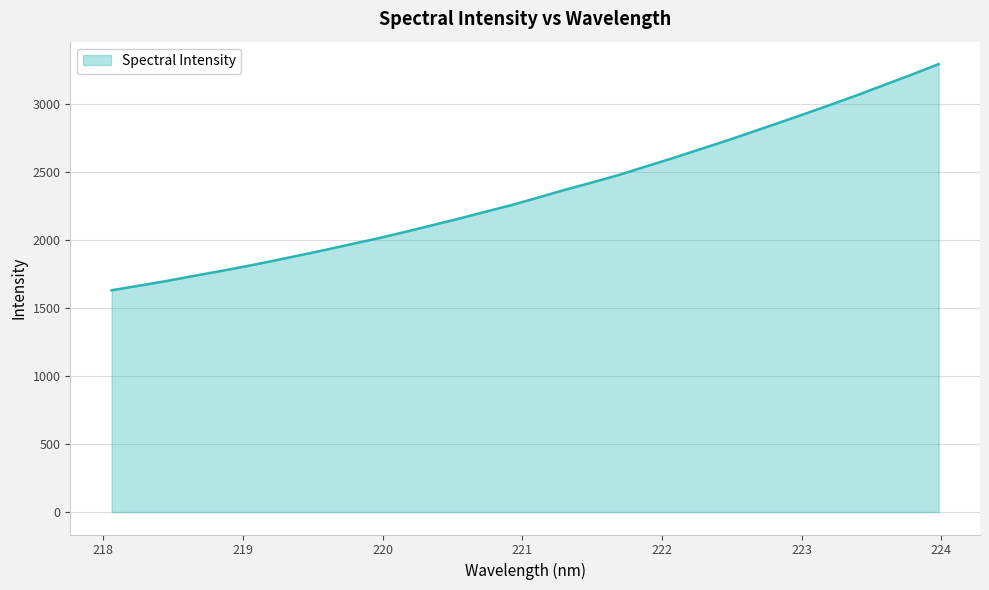

True or false: the data has more than 2 interior local peaks.

False